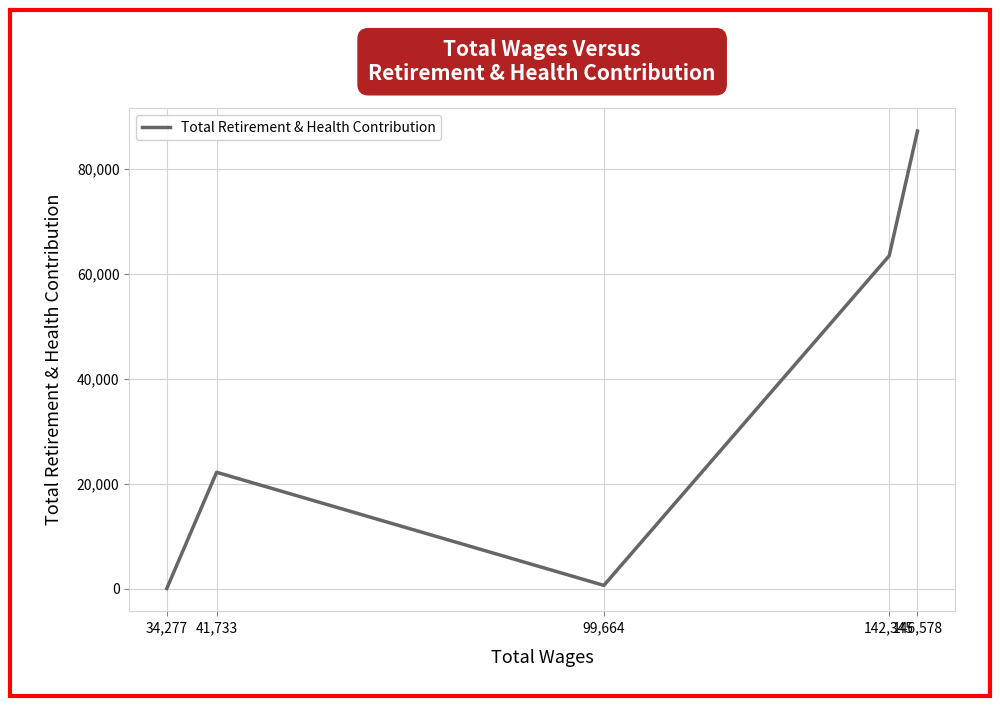

How many lines are shown in the chart?

1